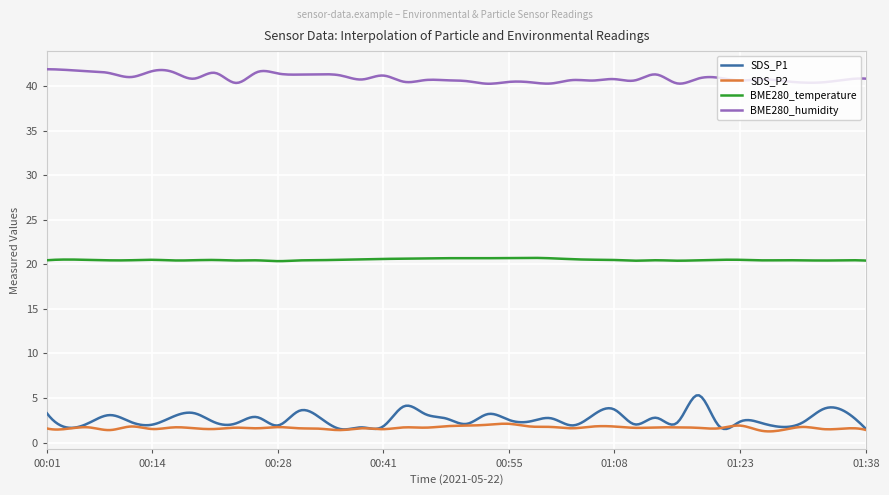

Does the chart have visible grid lines?

Yes